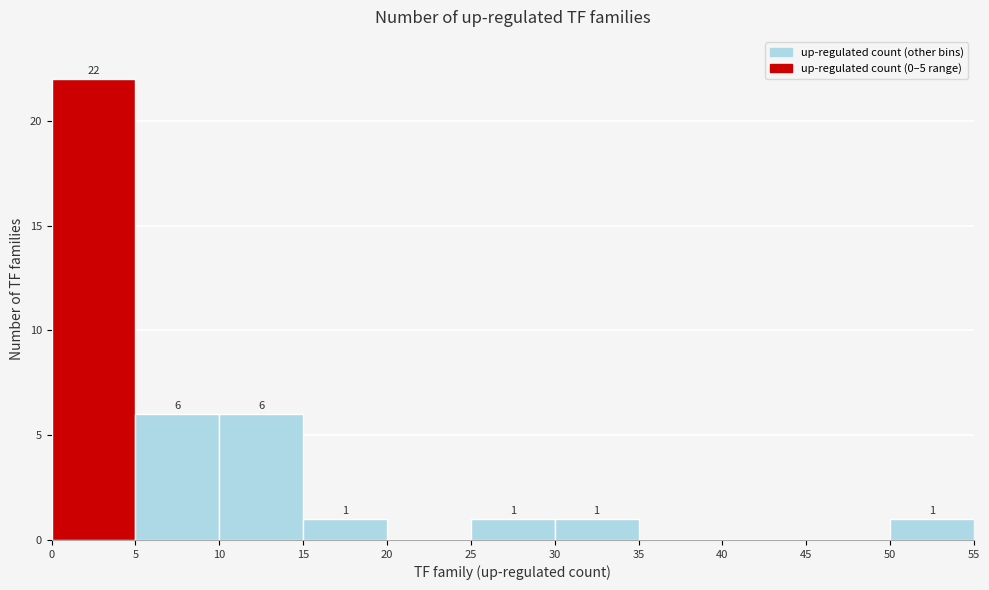

Which range on the x-axis has the tallest bar?

0 to 5